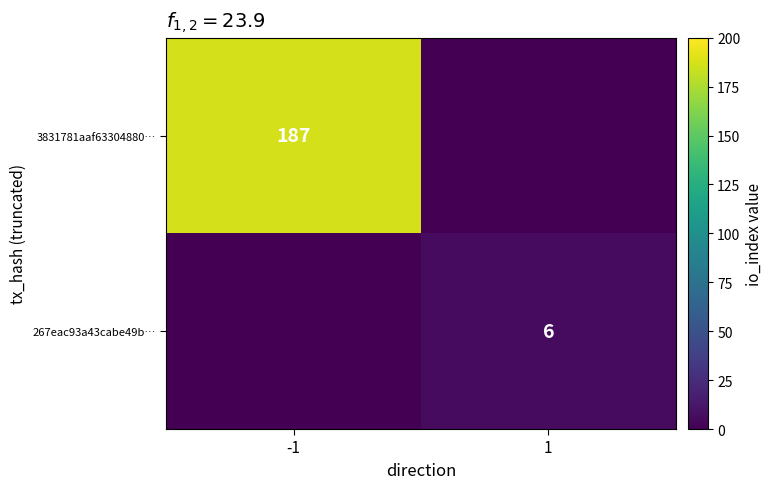

Is the value of 267eac93a43cabe49b… at 1 greater than the value of 3831781aaf63304880… at -1?

No